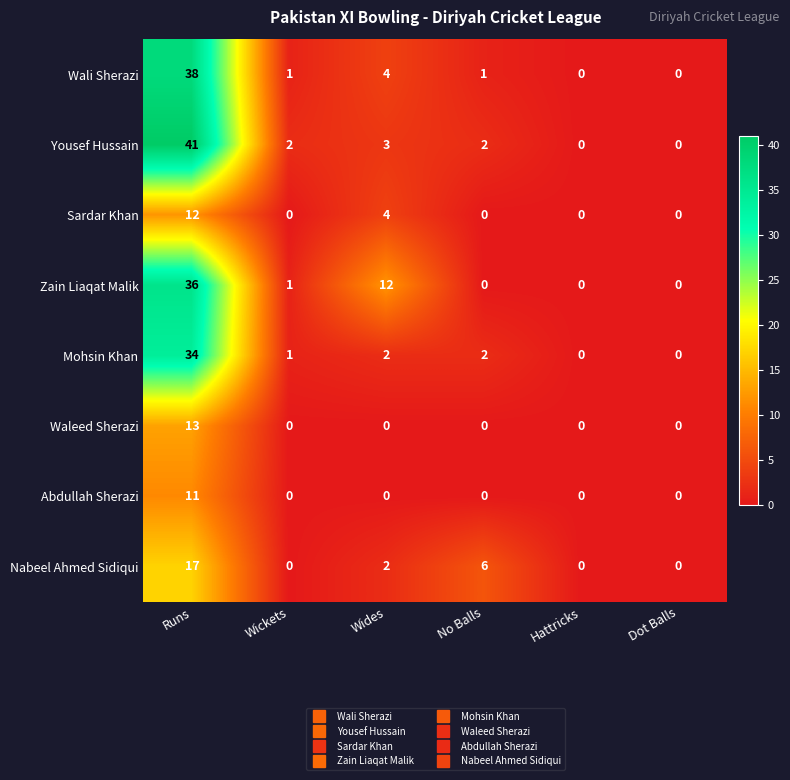

List the series in order of their peak value, lowest first.

Abdullah Sherazi, Sardar Khan, Waleed Sherazi, Nabeel Ahmed Sidiqui, Mohsin Khan, Zain Liaqat Malik, Wali Sherazi, Yousef Hussain